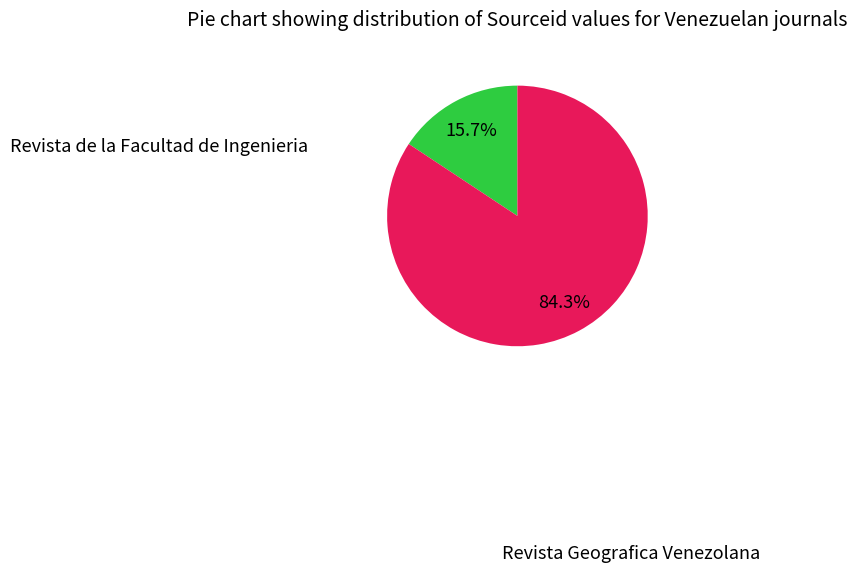

Does any single category account for the majority?

Yes